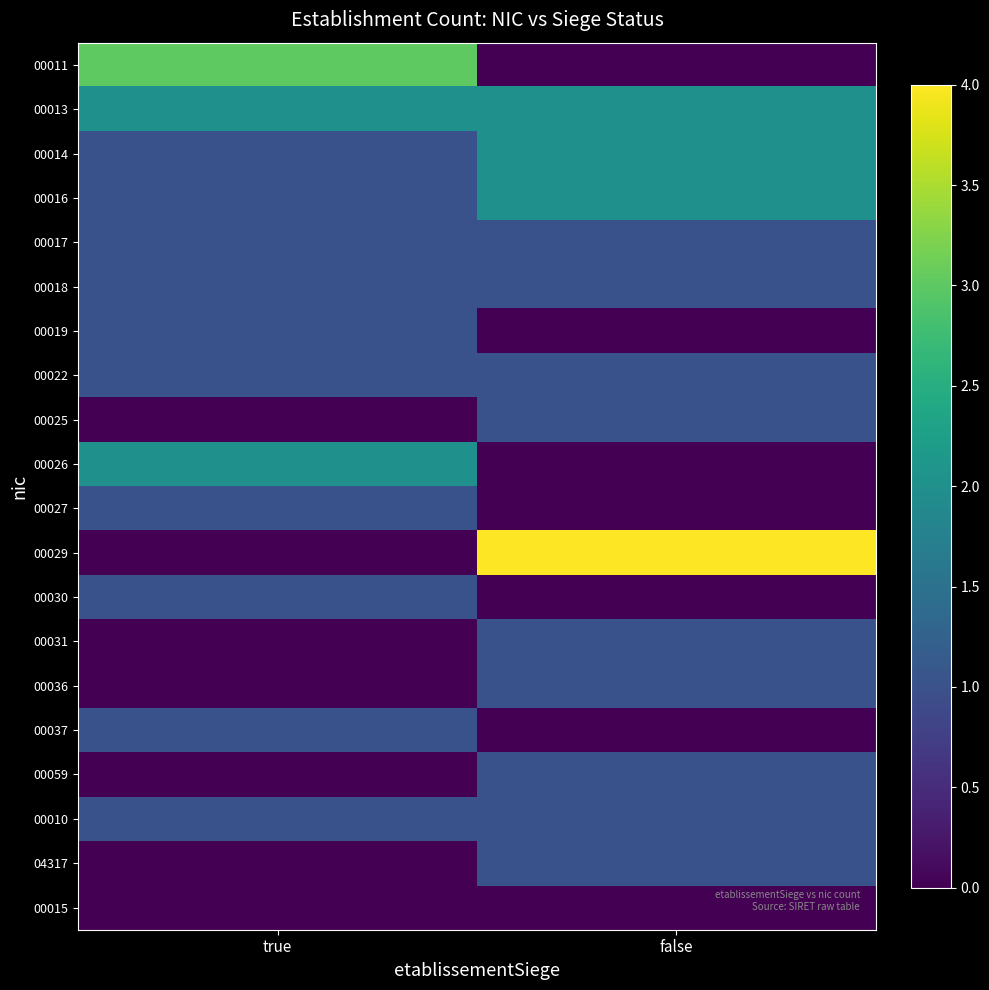

Which has a higher value, true or false?

true